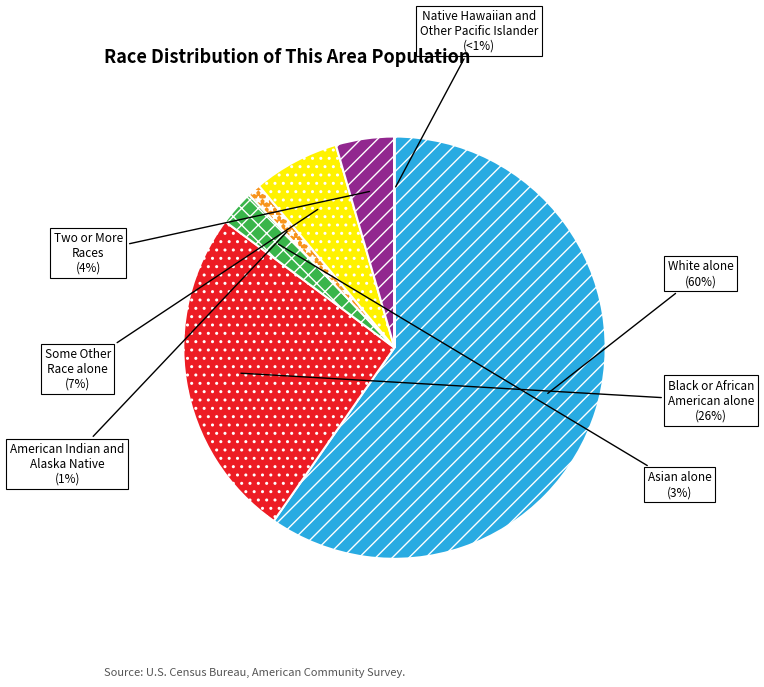

Is there a majority slice in this chart?

Yes